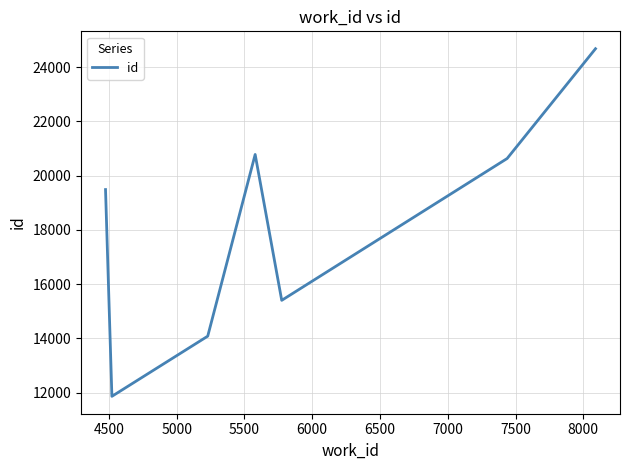

How many interior local peaks (higher than both neighbors) does the data have?

1